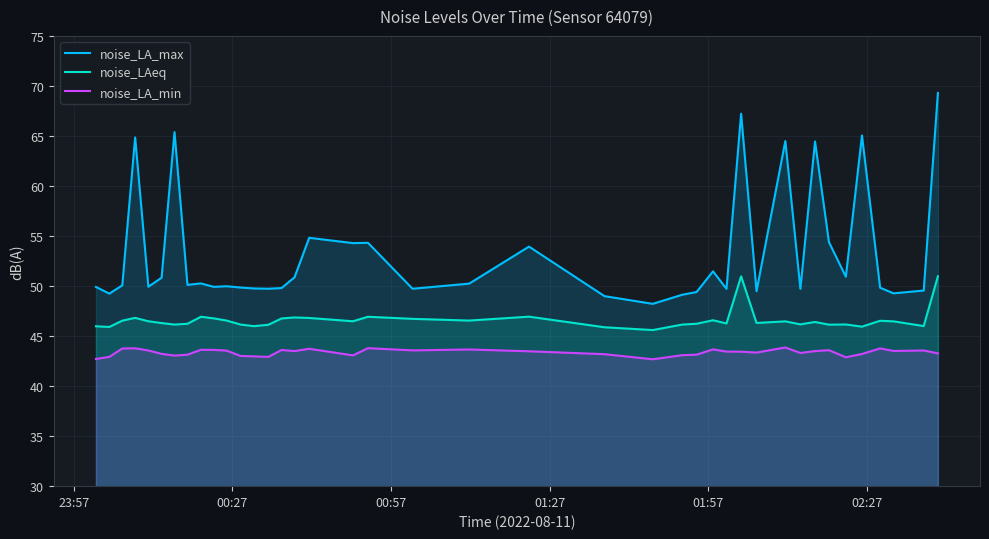

At how many categories does at least one series exceed 50?

20